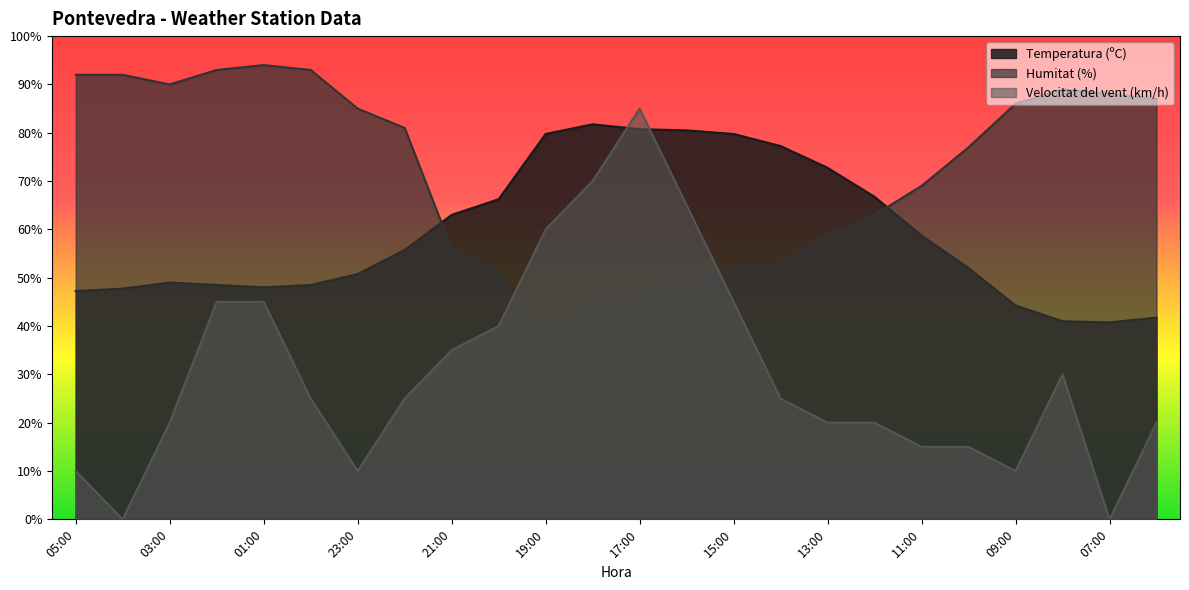

The value of Humitat (%) at 16:00 is 49.0. True or false?

True